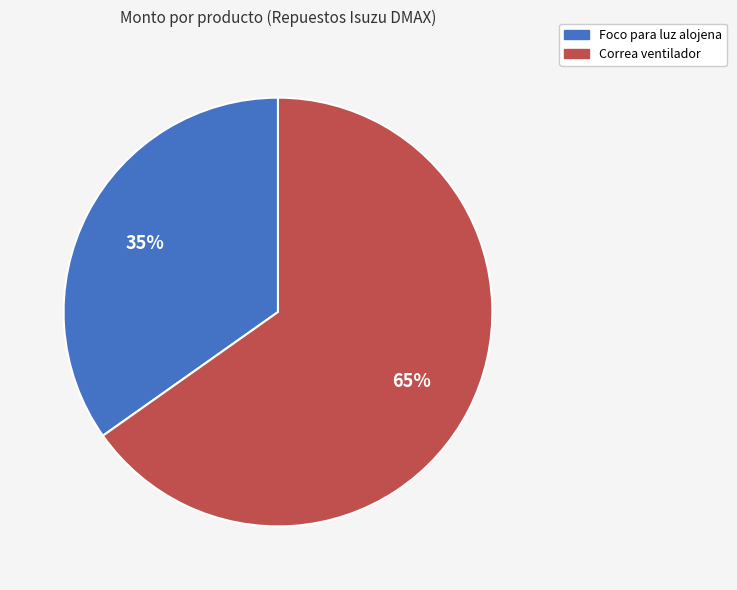

To the nearest percent, what percentage of the pie is Foco para luz alojena?

35%